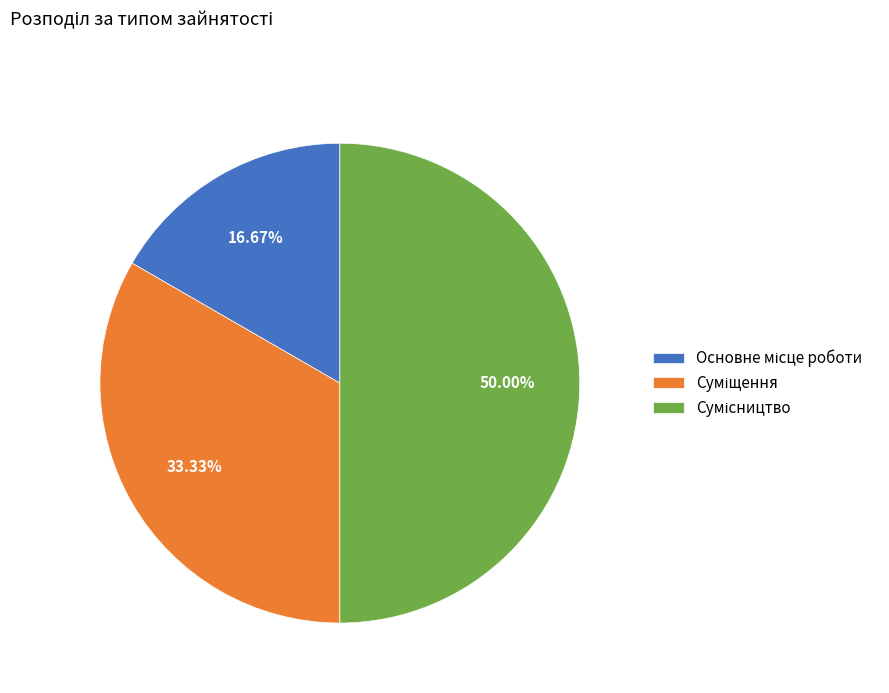

To the nearest percent, what percentage of the pie is Сумісництво?

50%